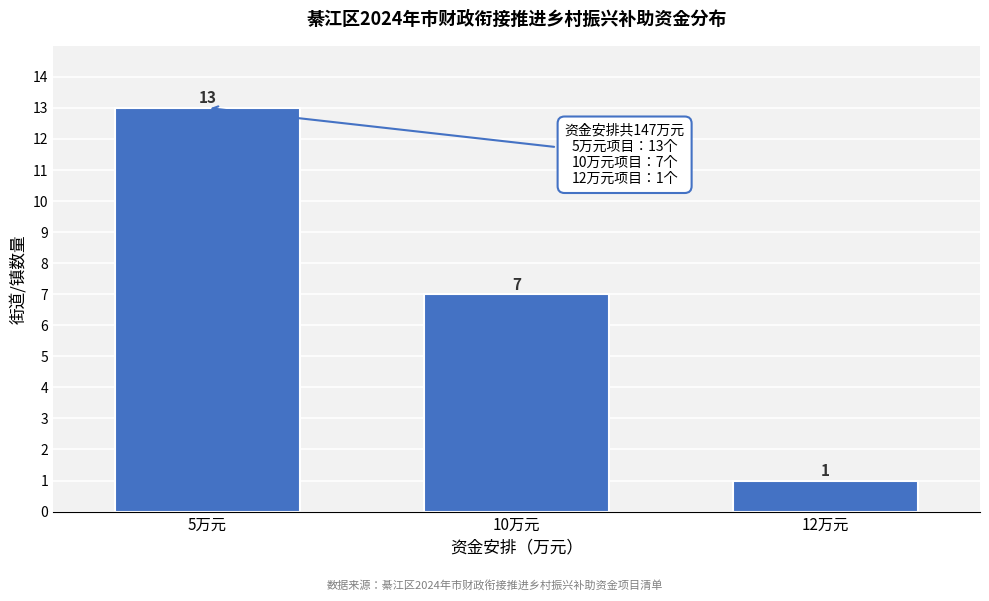

Reading left to right, transcribe all the data shown in this chart.

13	7	1